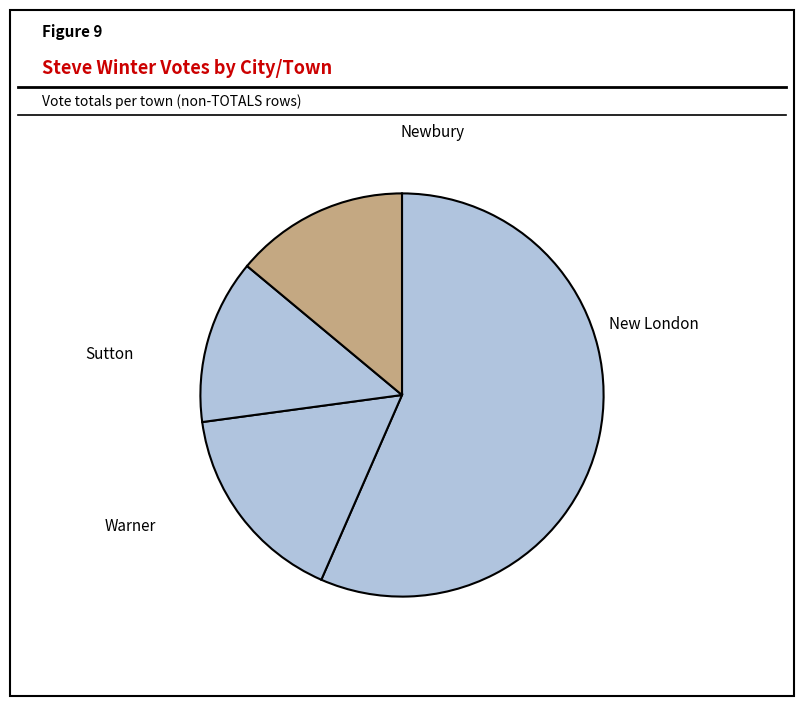

What is the smallest slice in the pie chart?

Sutton